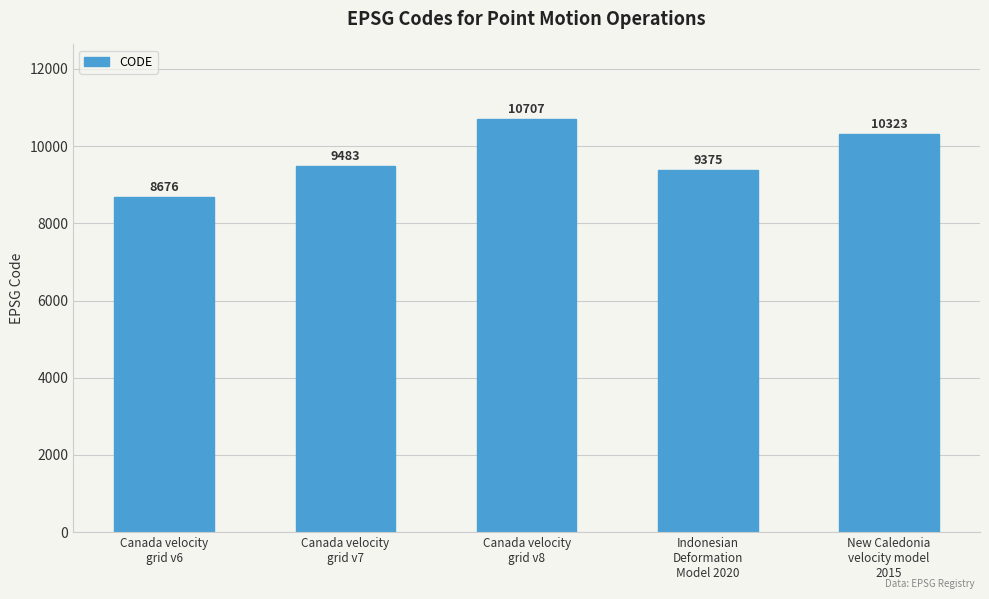

What is the approximate value at New Caledonia
velocity model
2015, to the nearest 100?

10300